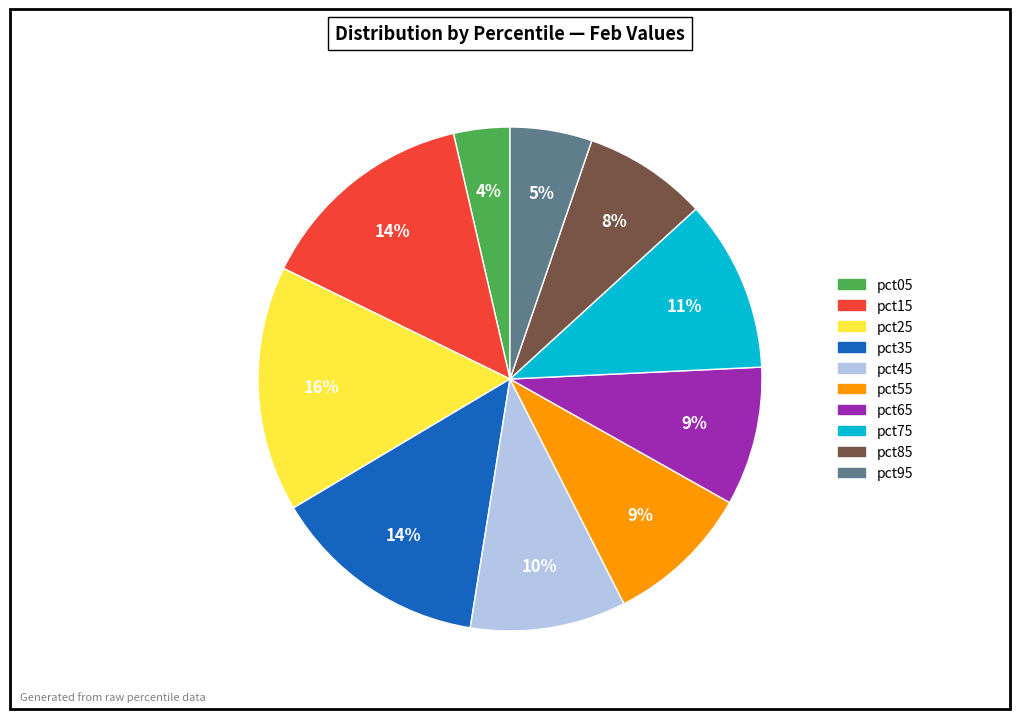

How many segments does this pie chart have?

10